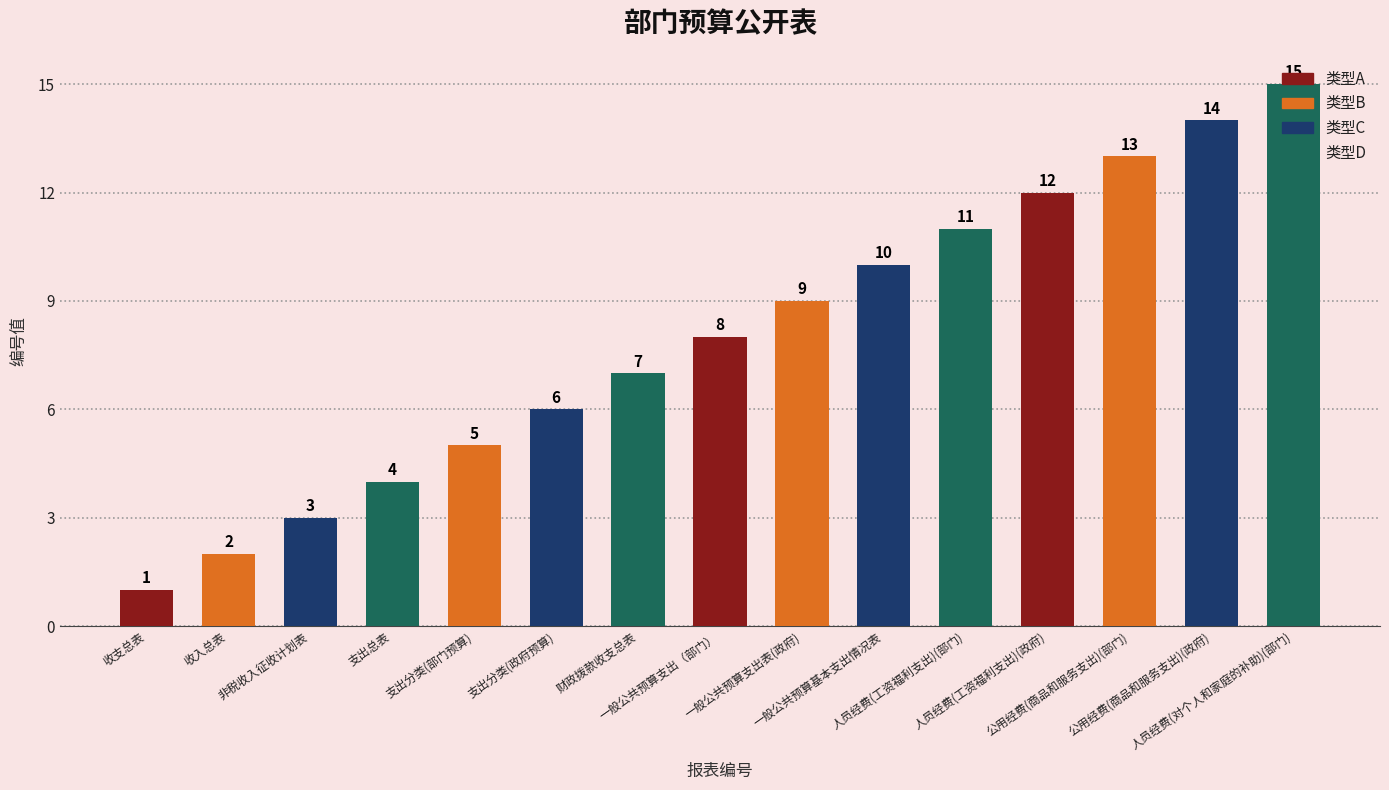

Which label corresponds to the largest value in the chart?

人员经费(对个人和家庭的补助)(部门)